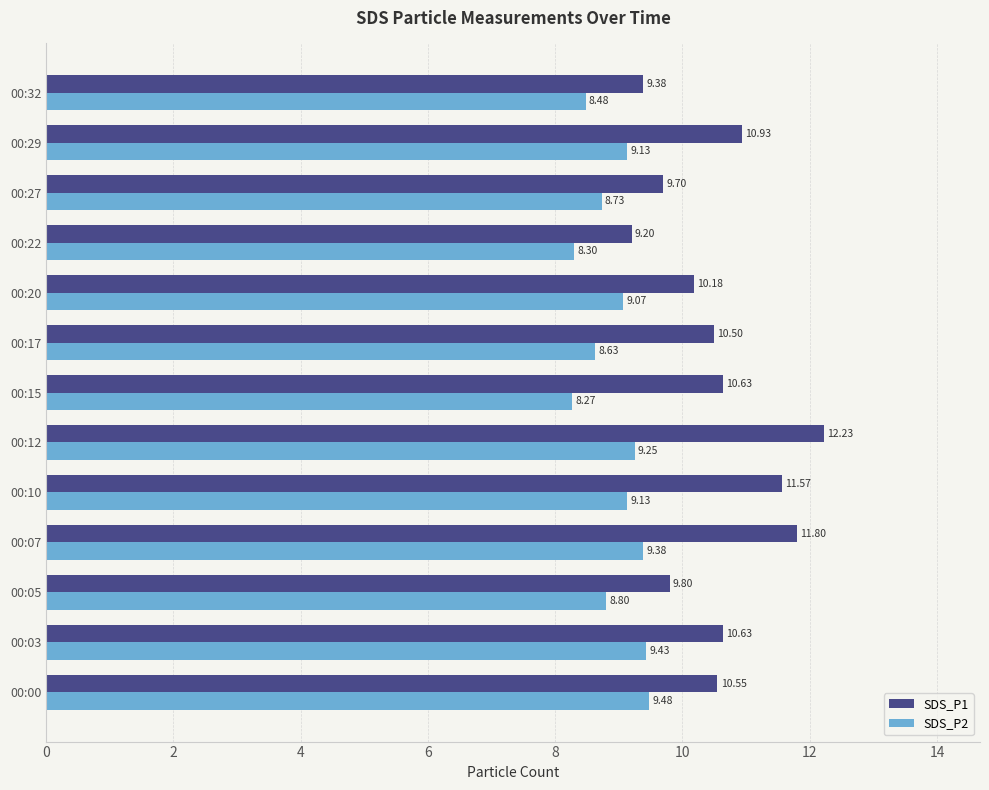

What are all the series names shown in the legend?

SDS_P1, SDS_P2